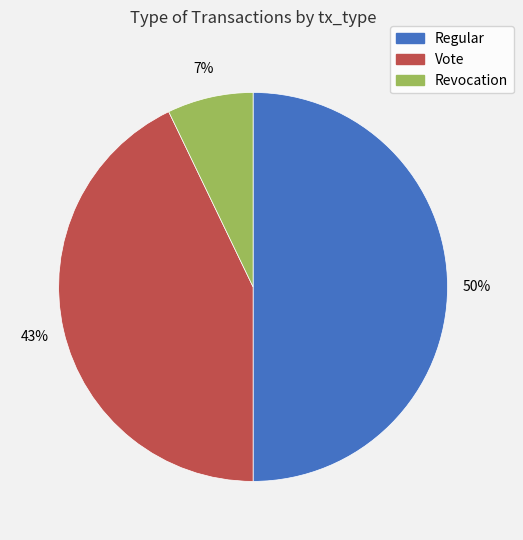

To the nearest percent, what is the difference between the Regular and Revocation slice percentages?

43%